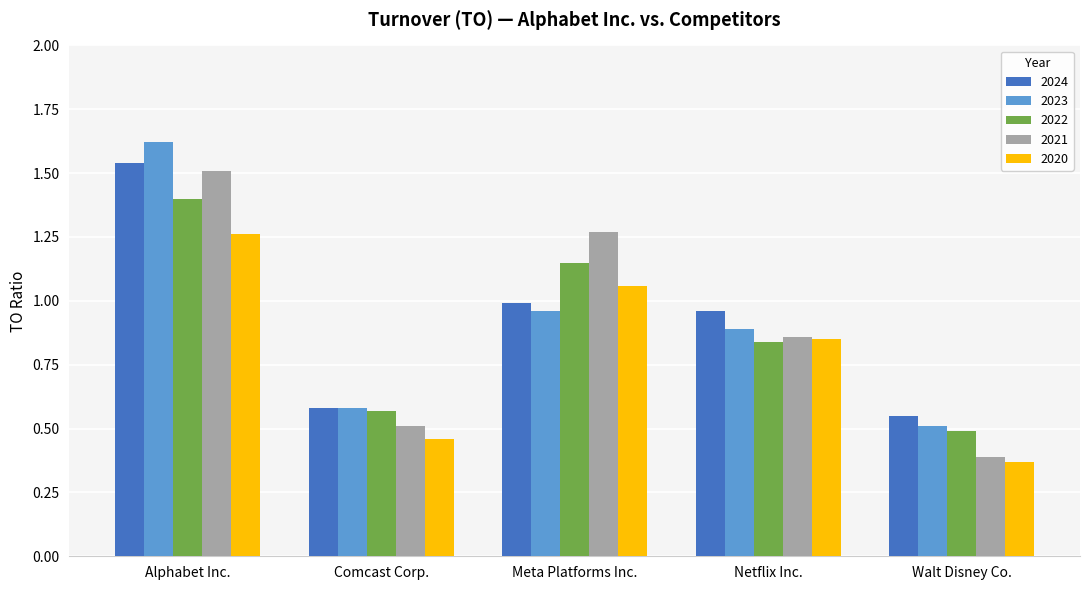

List the labels in order of 2021 value, largest first.

Alphabet Inc., Meta Platforms Inc., Netflix Inc., Comcast Corp., Walt Disney Co.